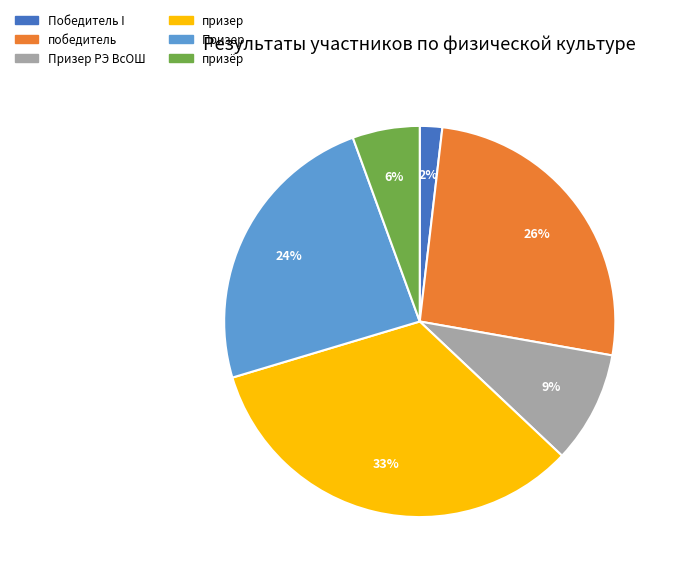

What percentage is the Победитель I slice, to the nearest percent?

2%